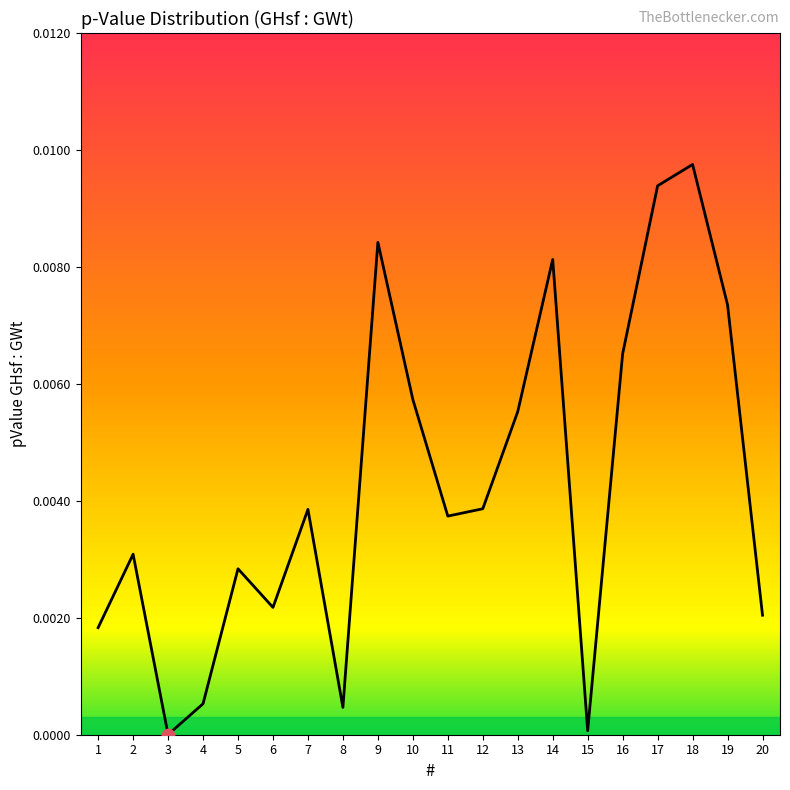

Which has a higher value, 2 or 7?

7